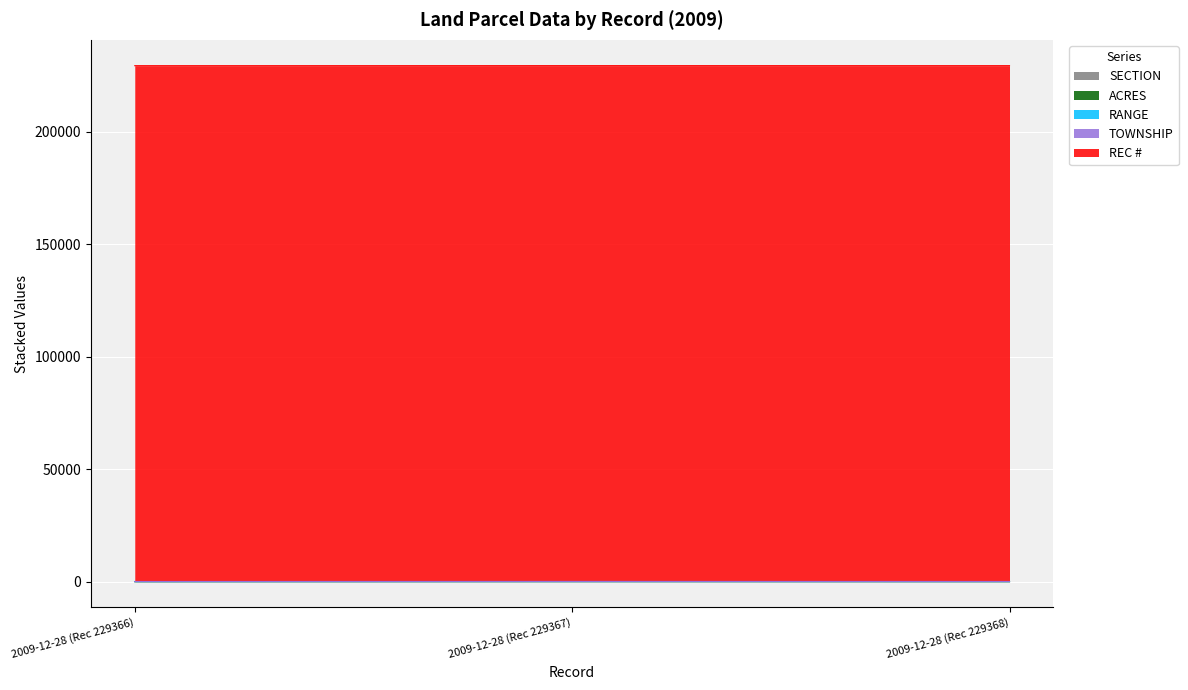

Is it true that ACRES equals 17.3 at 2009-12-28 (Rec 229366)?

False